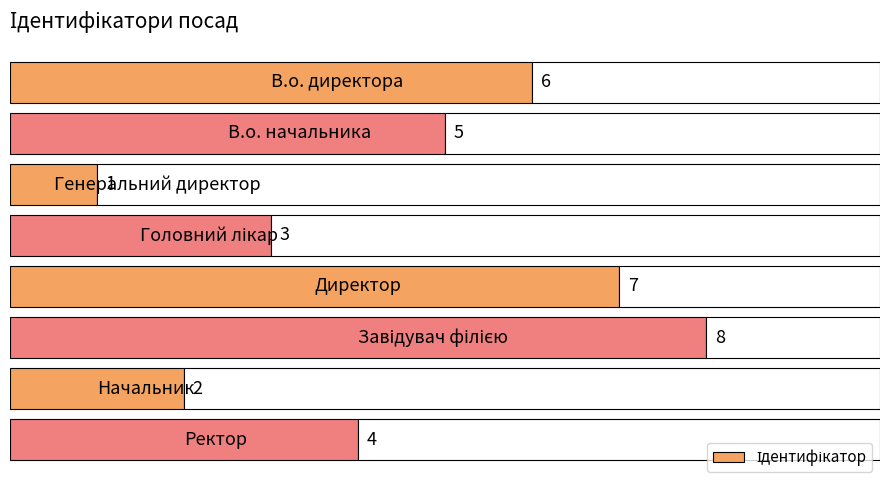

What is the difference between the maximum and minimum values?

7